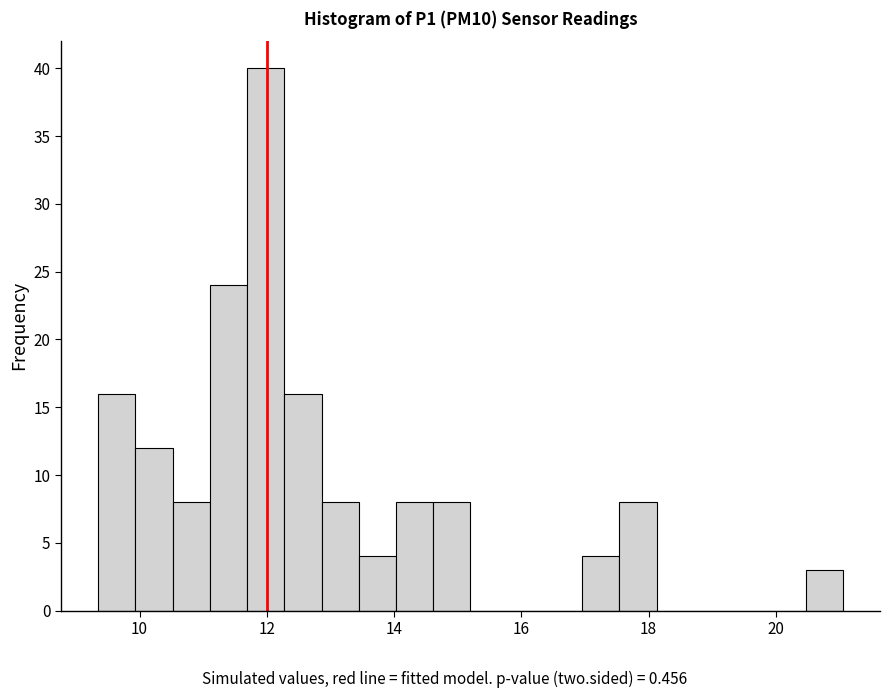

Read against the x-axis, roughly where is the centre of the tallest bar?

12.0